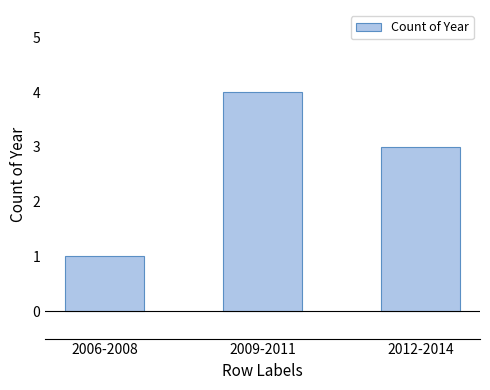

Does the chart contain stacked bars?

No